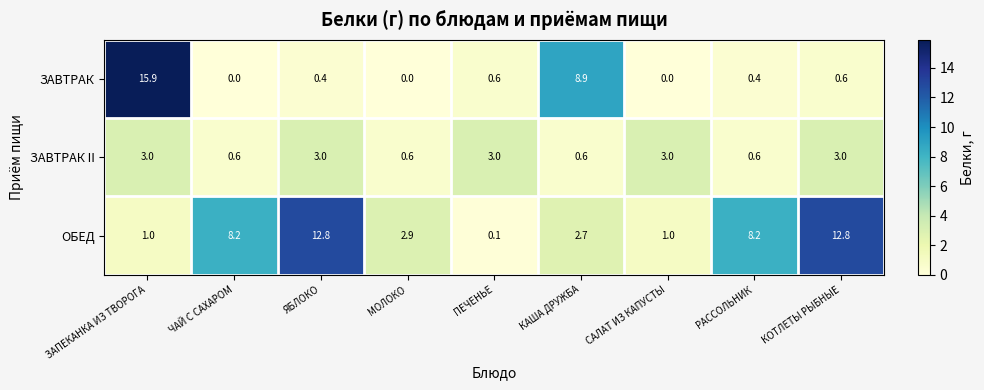

Rank the series by their maximum value, from lowest to highest.

ЗАВТРАК II, ОБЕД, ЗАВТРАК